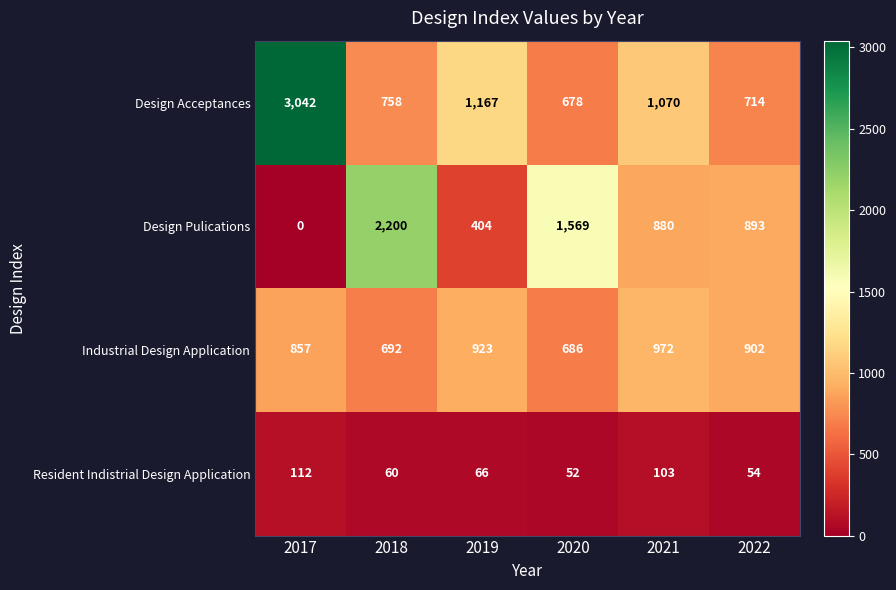

Which series has the widest spread of values?

Design Acceptances